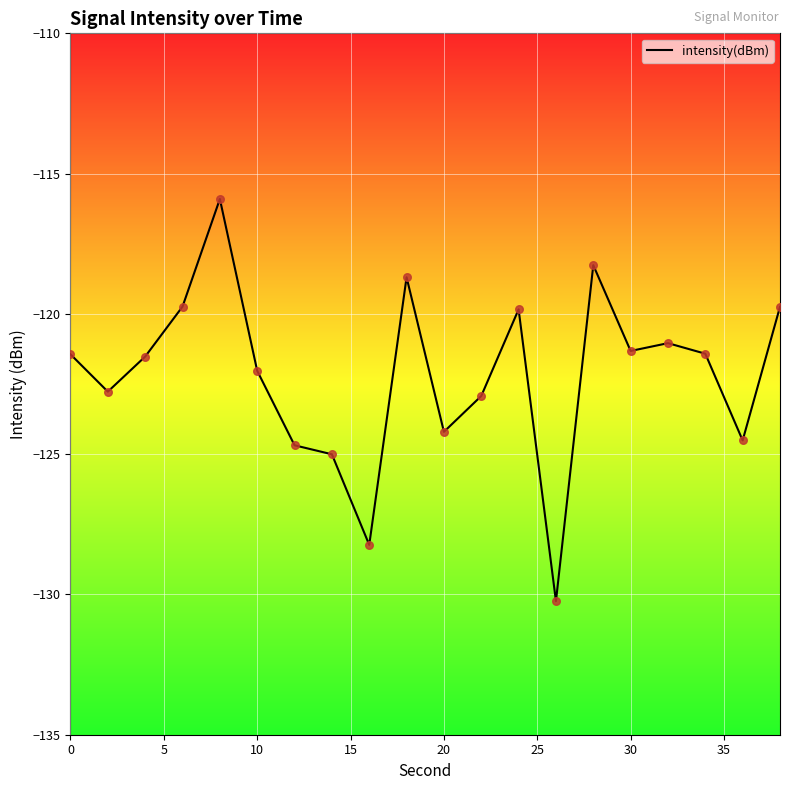

What is the difference between the maximum and minimum values?

14.3